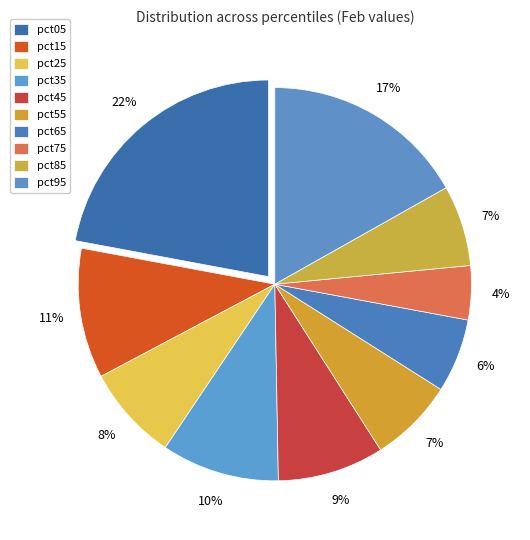

To the nearest percent, what is the combined percentage of pct55 and pct65?

13%